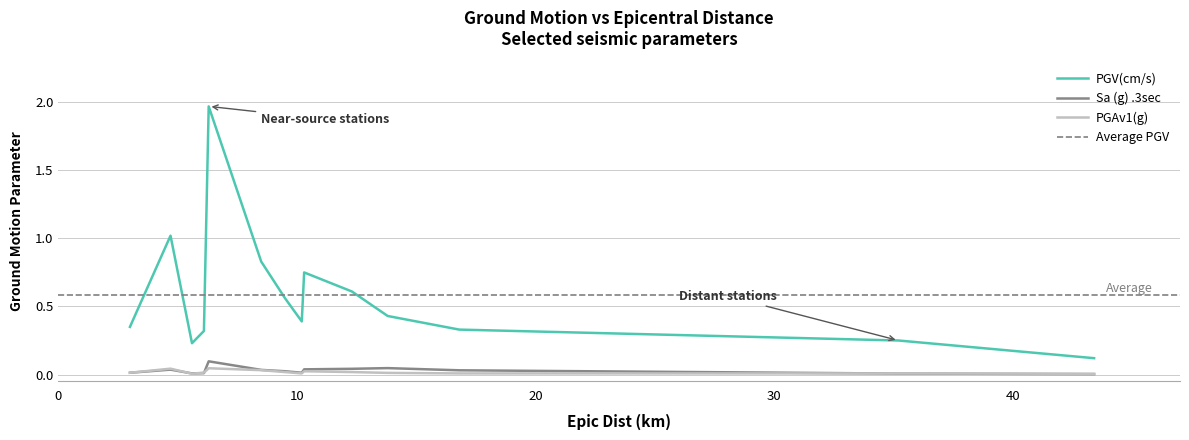

In PGV(cm/s), how many points are higher than both neighbors (excluding endpoints)?

3